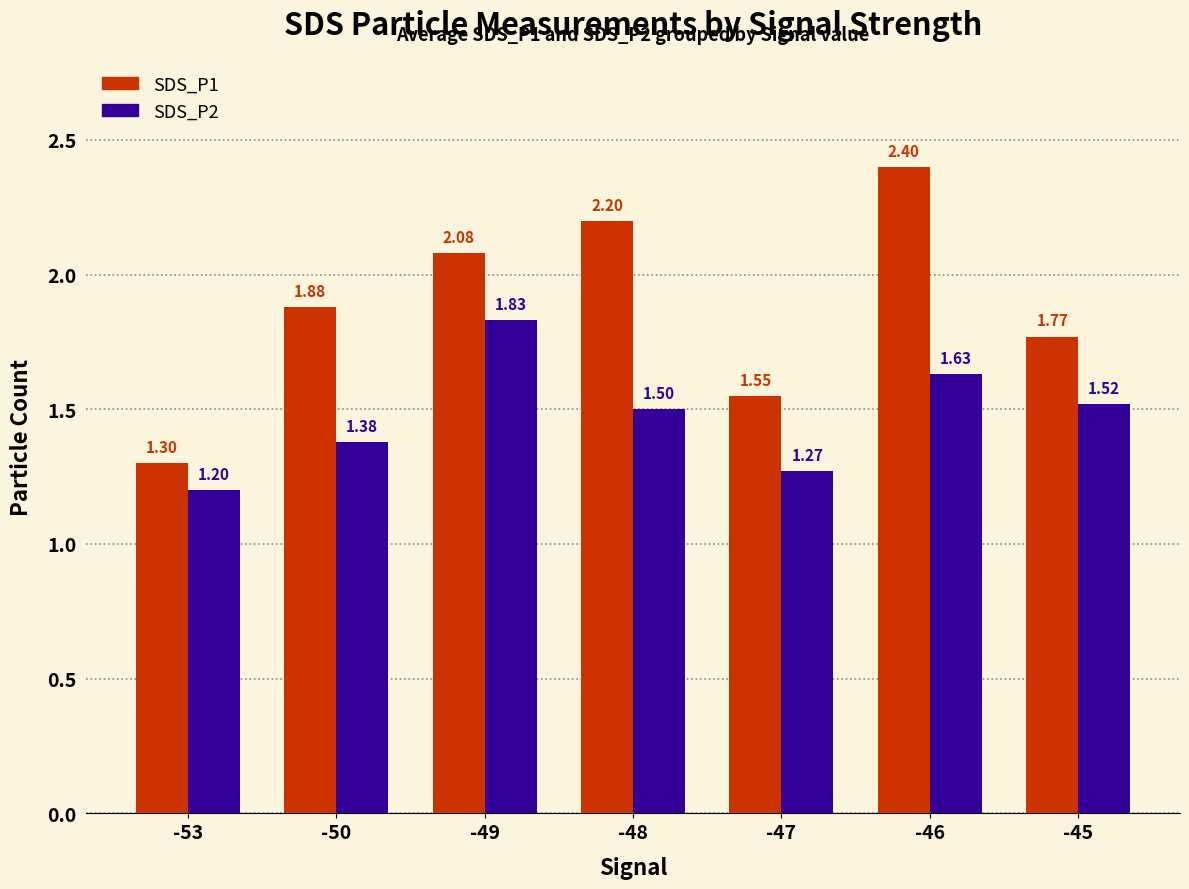

Rank the categories by SDS_P1 value from lowest to highest.

-53, -47, -45, -50, -49, -48, -46